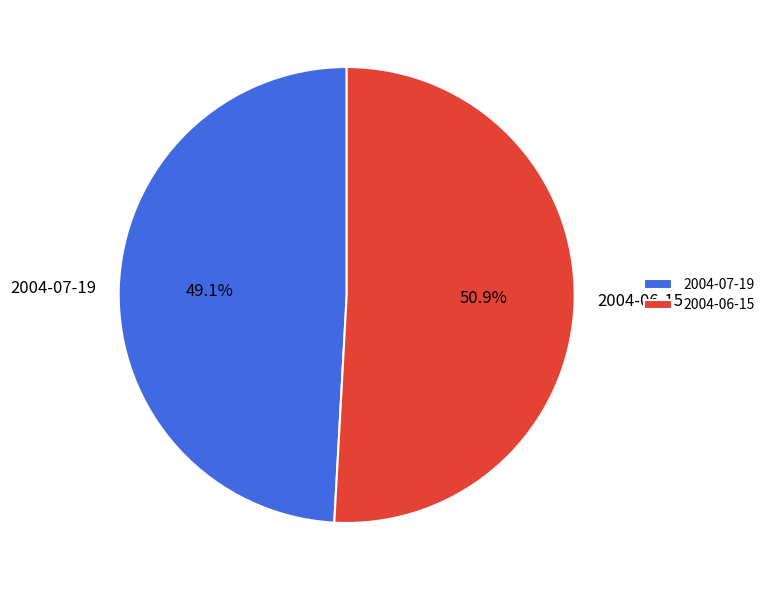

True or false: 2004-06-15 accounts for 39% of the total.

False